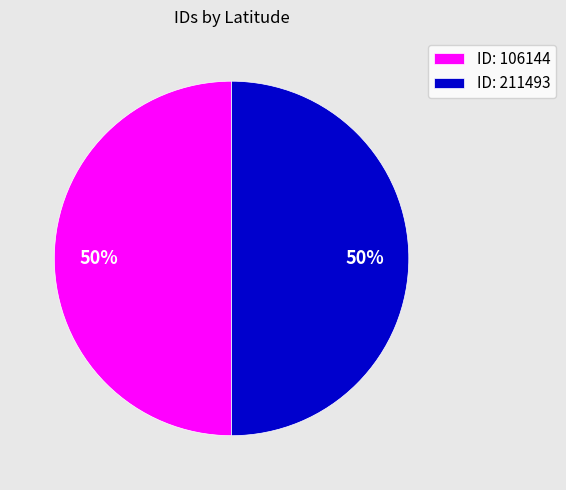

To the nearest percent, what is the combined percentage of ID: 106144 and ID: 211493?

100%